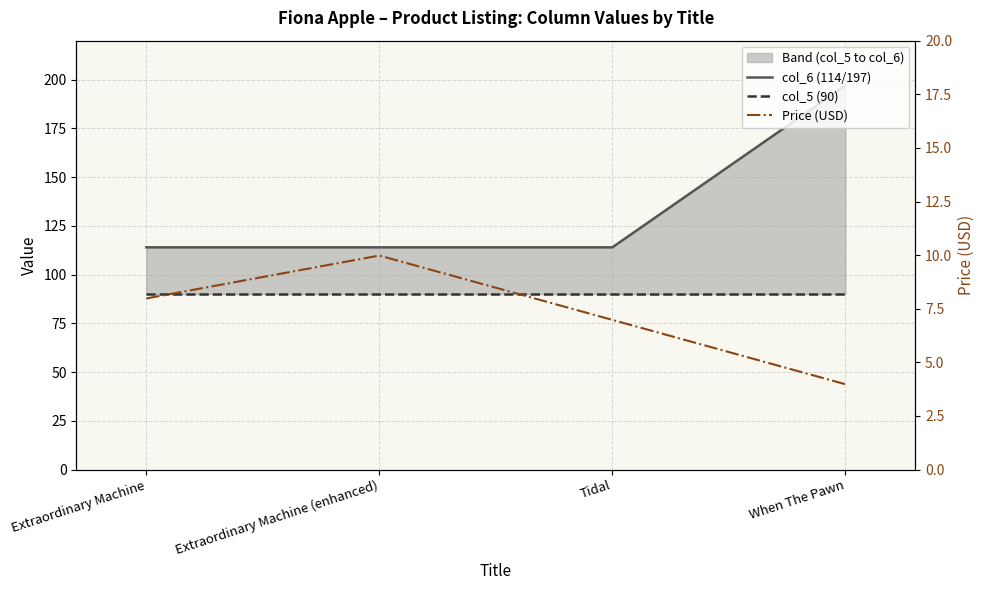

What is the difference between the maximum and minimum values in the Price (USD) series?

6.0